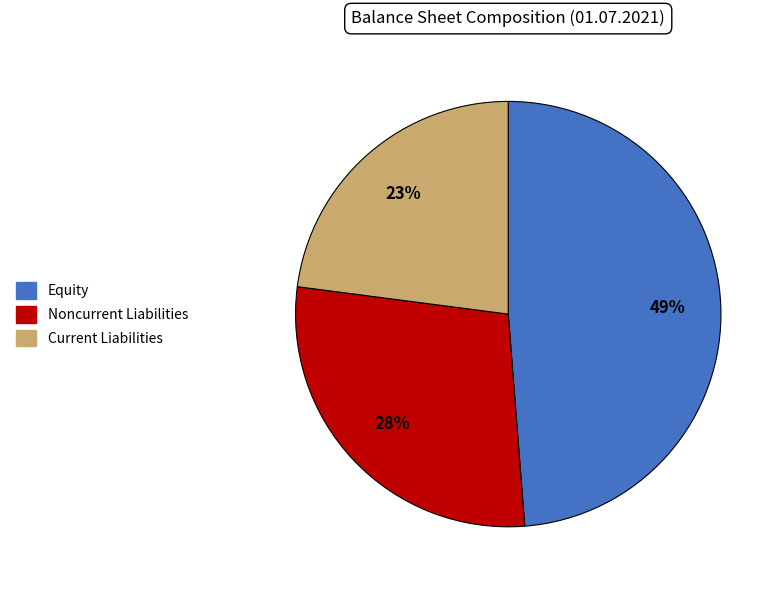

Rank the categories by value from highest to lowest.

Equity, Noncurrent Liabilities, Current Liabilities